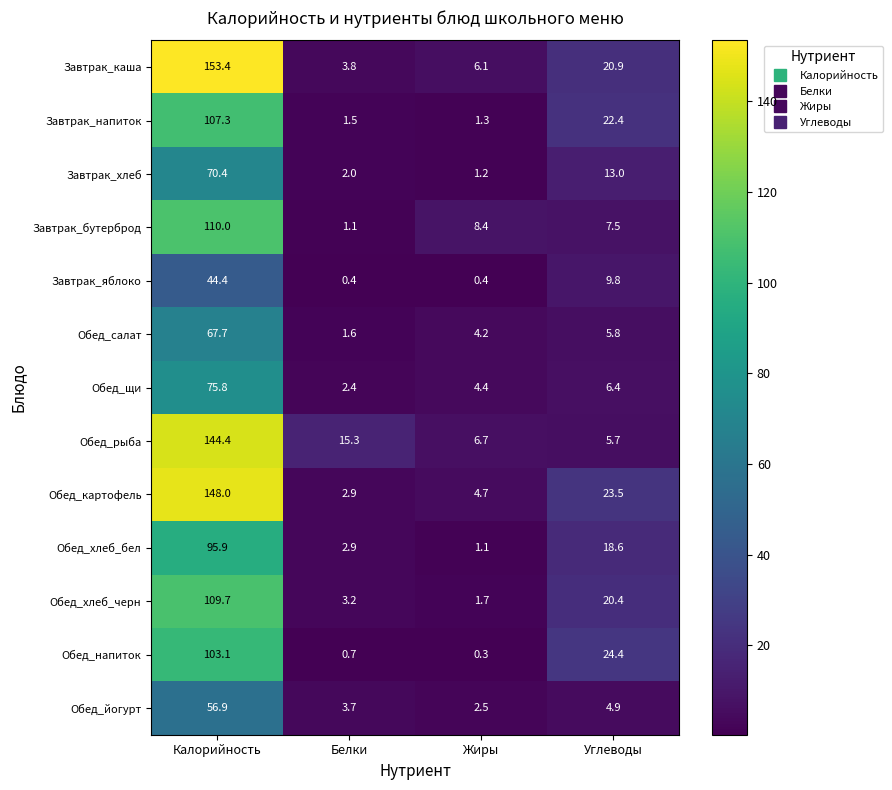

True or false: Обед_картофель has a value of 23.5 at Углеводы.

True